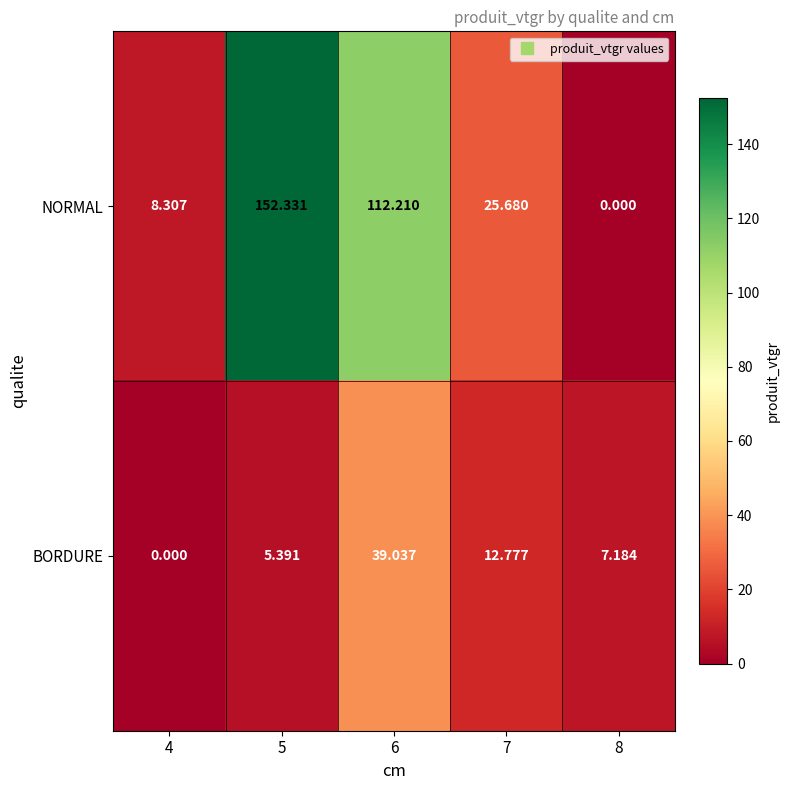

Between 6 and 7, which series saw the biggest shift?

NORMAL